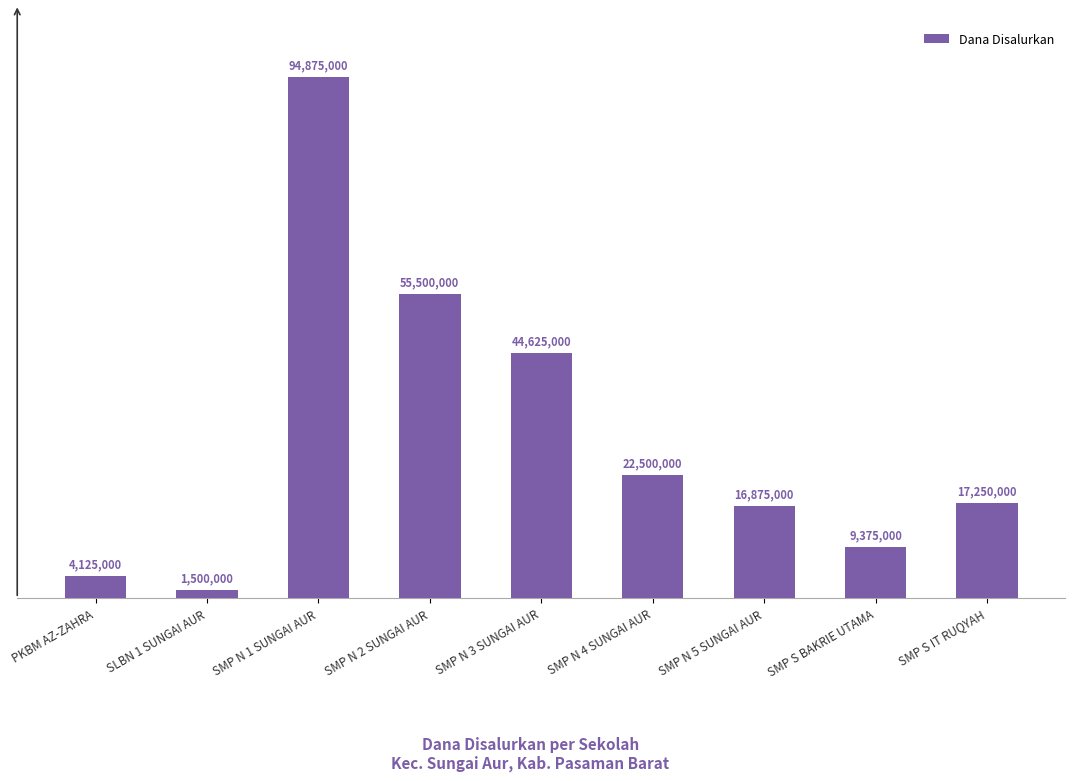

Which has a higher value, SMP S BAKRIE UTAMA or SLBN 1 SUNGAI AUR?

SMP S BAKRIE UTAMA